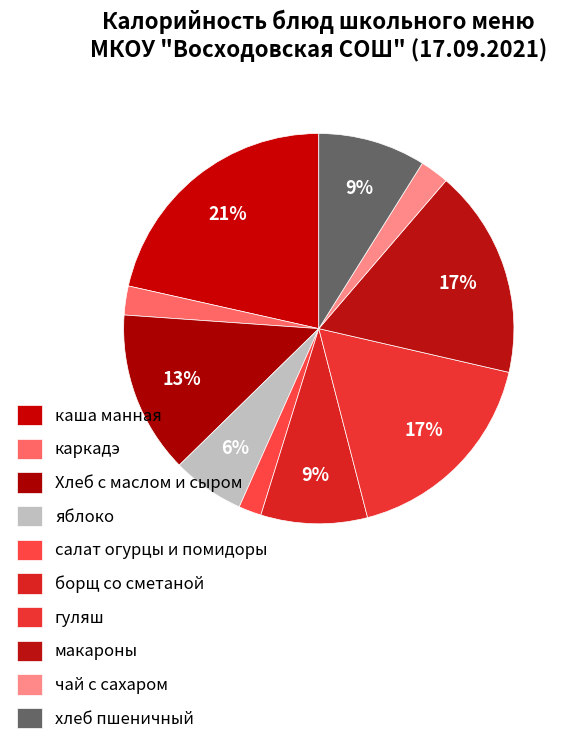

Approximately how many times larger is the value at каша манная compared to Хлеб с маслом и сыром?

1.6